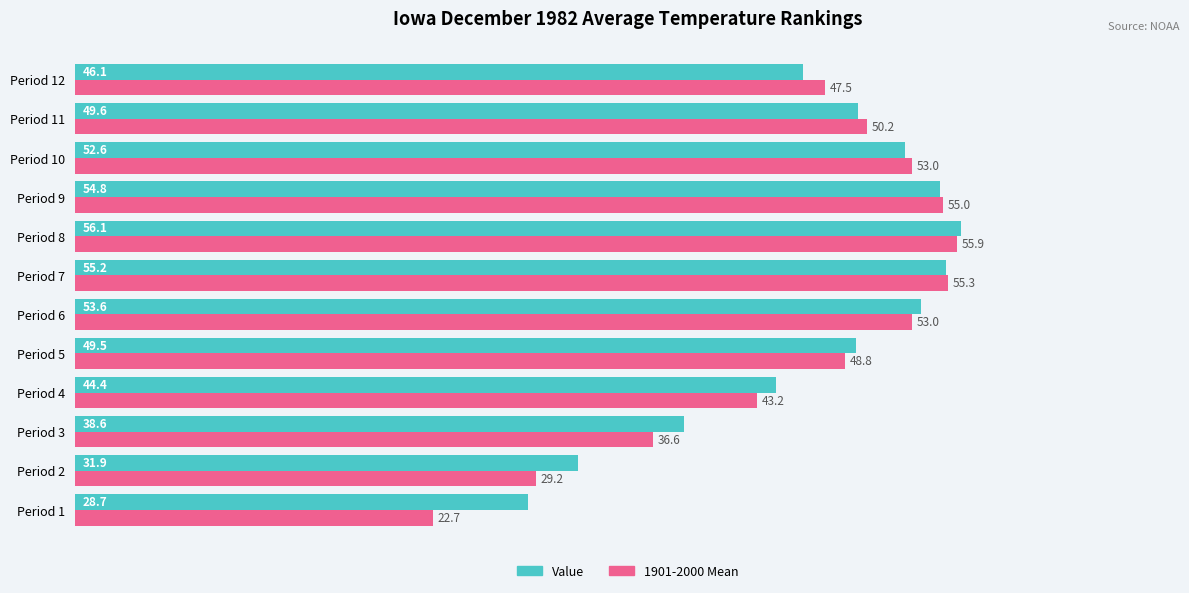

Between Period 8 and Period 9, which series saw the biggest shift?

Value